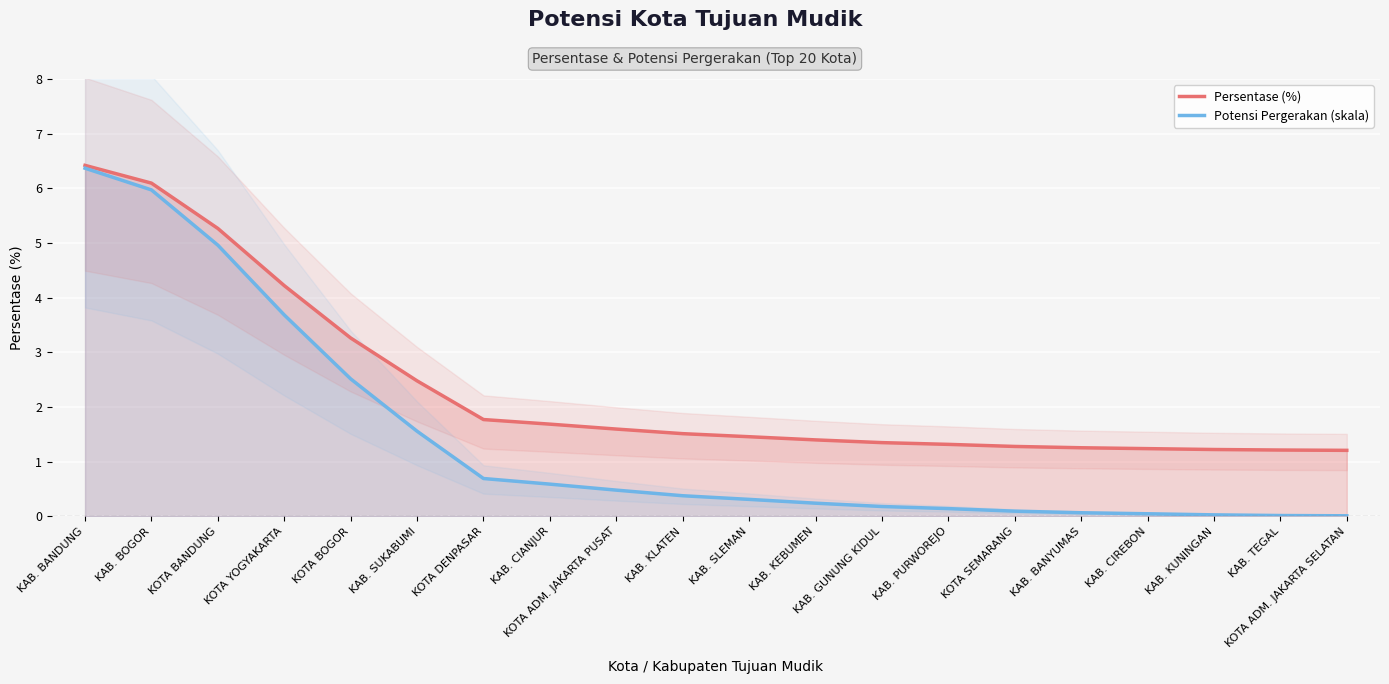

At how many categories does at least one series exceed 0?

20